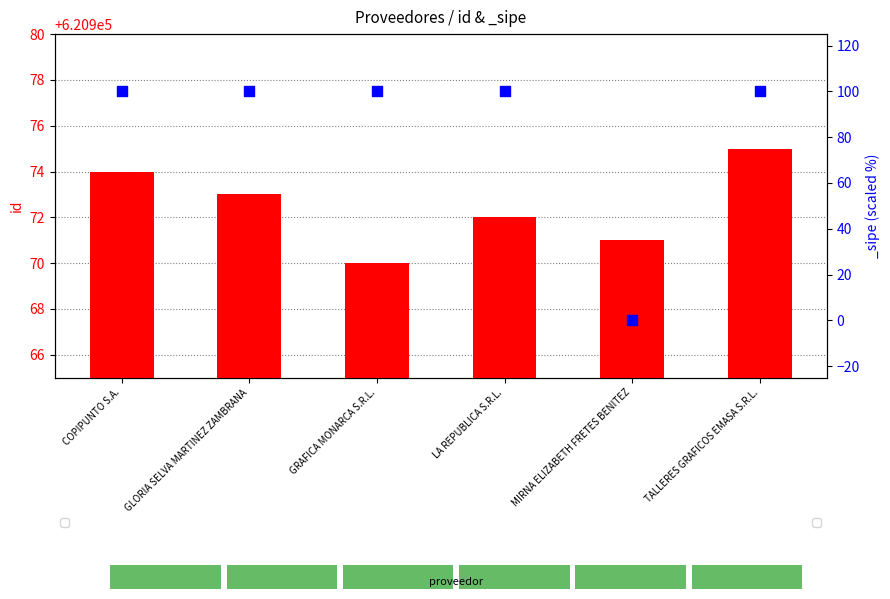

Approximately how many times larger is the value at TALLERES GRAFICOS EMASA S.R.L. compared to GLORIA SELVA MARTINEZ ZAMBRANA?

1.0